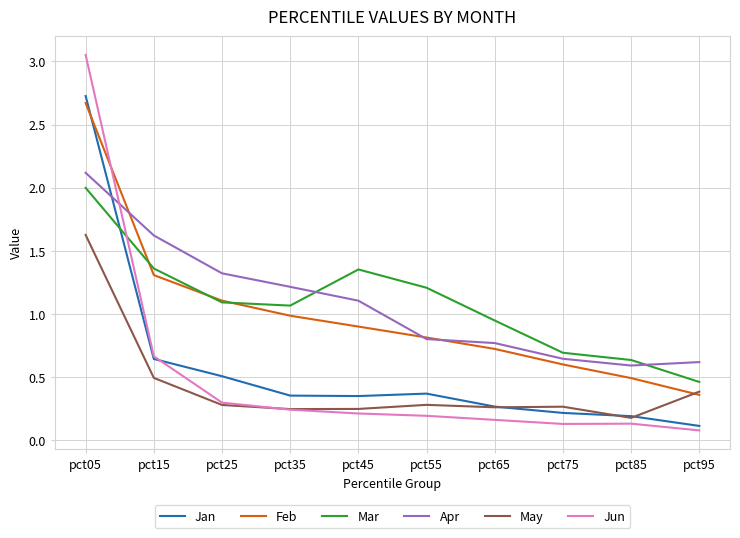

Where do Apr and Feb first cross each other?

pct05 and pct15